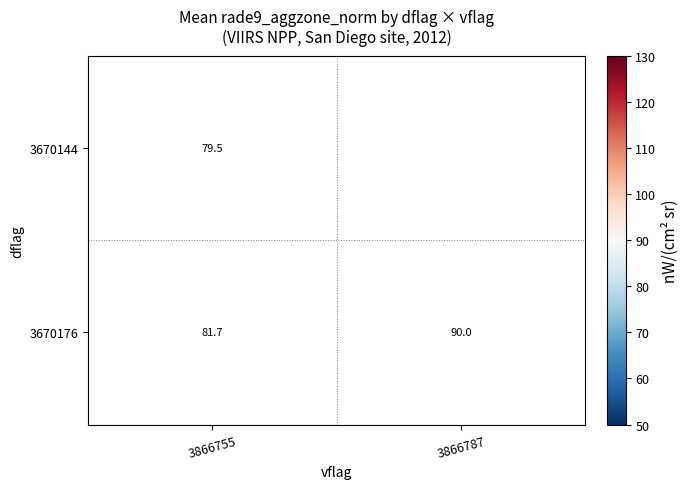

How many values in the 3670176 series are below 90?

1